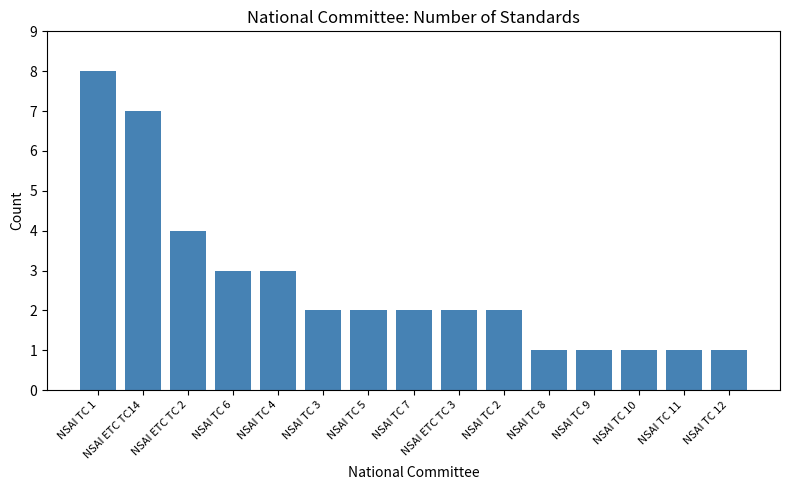

What is the label of the 9th bar from the left?

NSAI ETC TC 3